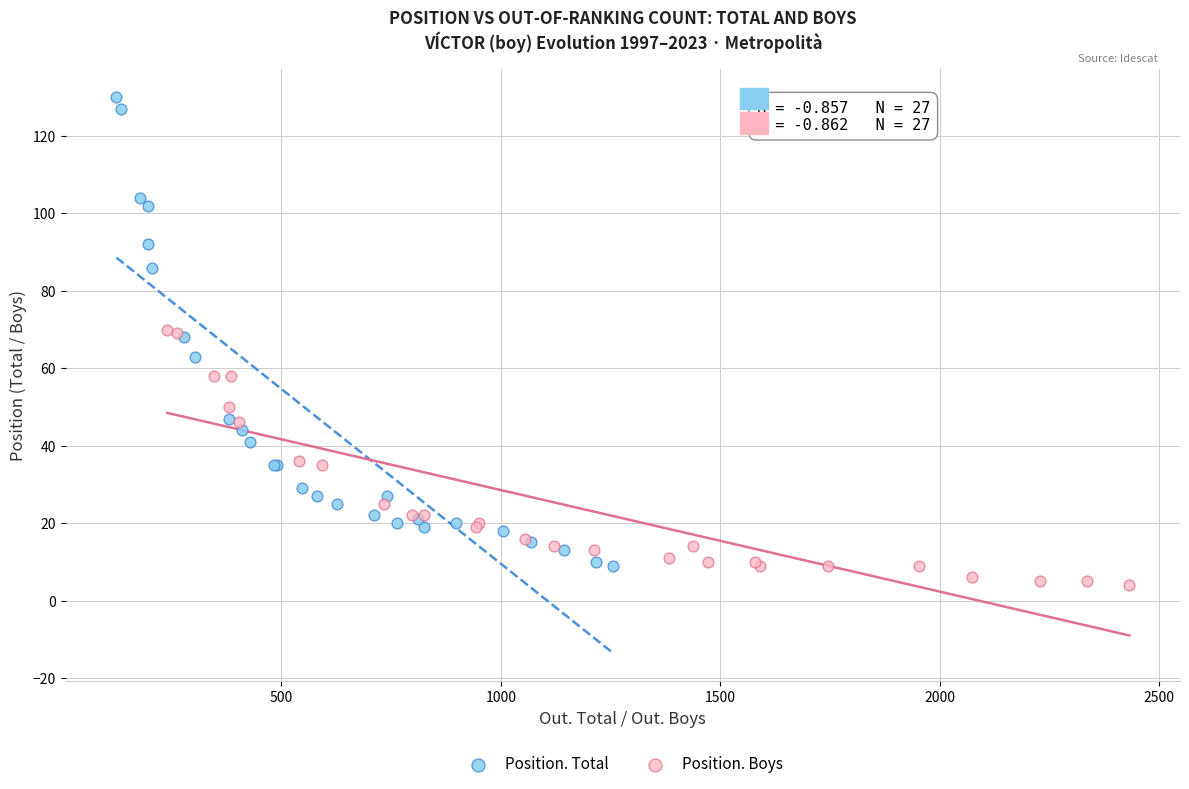

Which series contains the lowest Y value?

Position. Boys